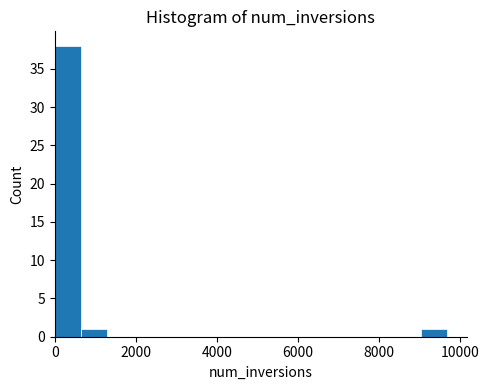

Around what value on the x-axis is the tallest bar? Give the approximate position of its centre, as read against the axis.

400